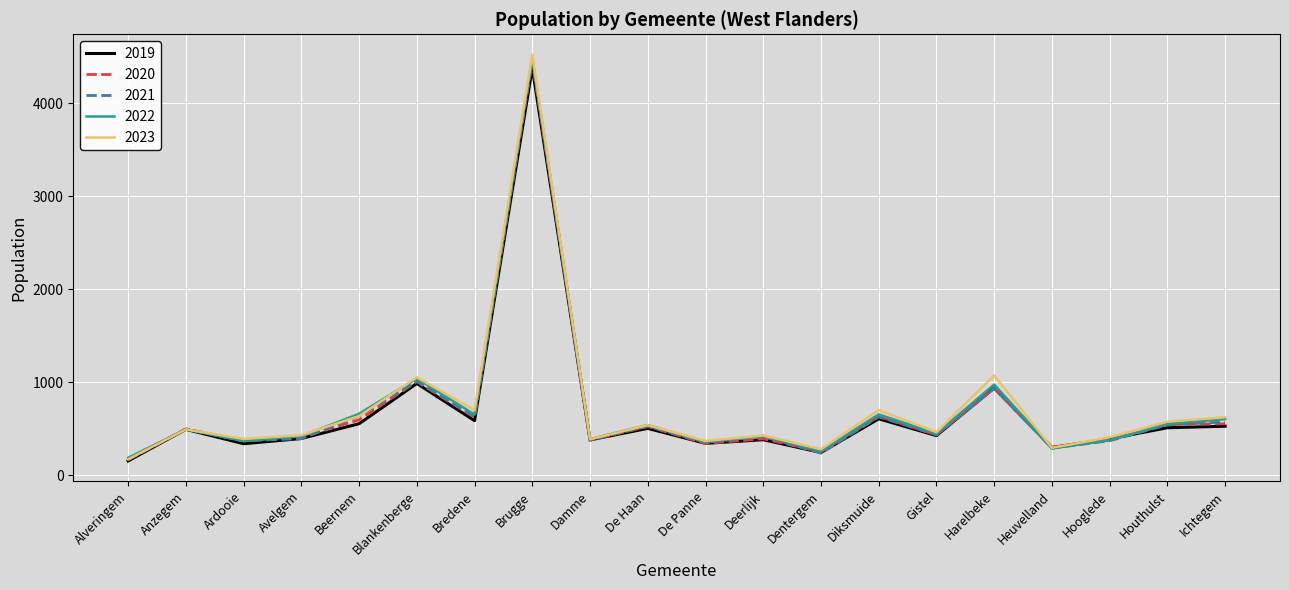

What is the minimum value for 2020?

167